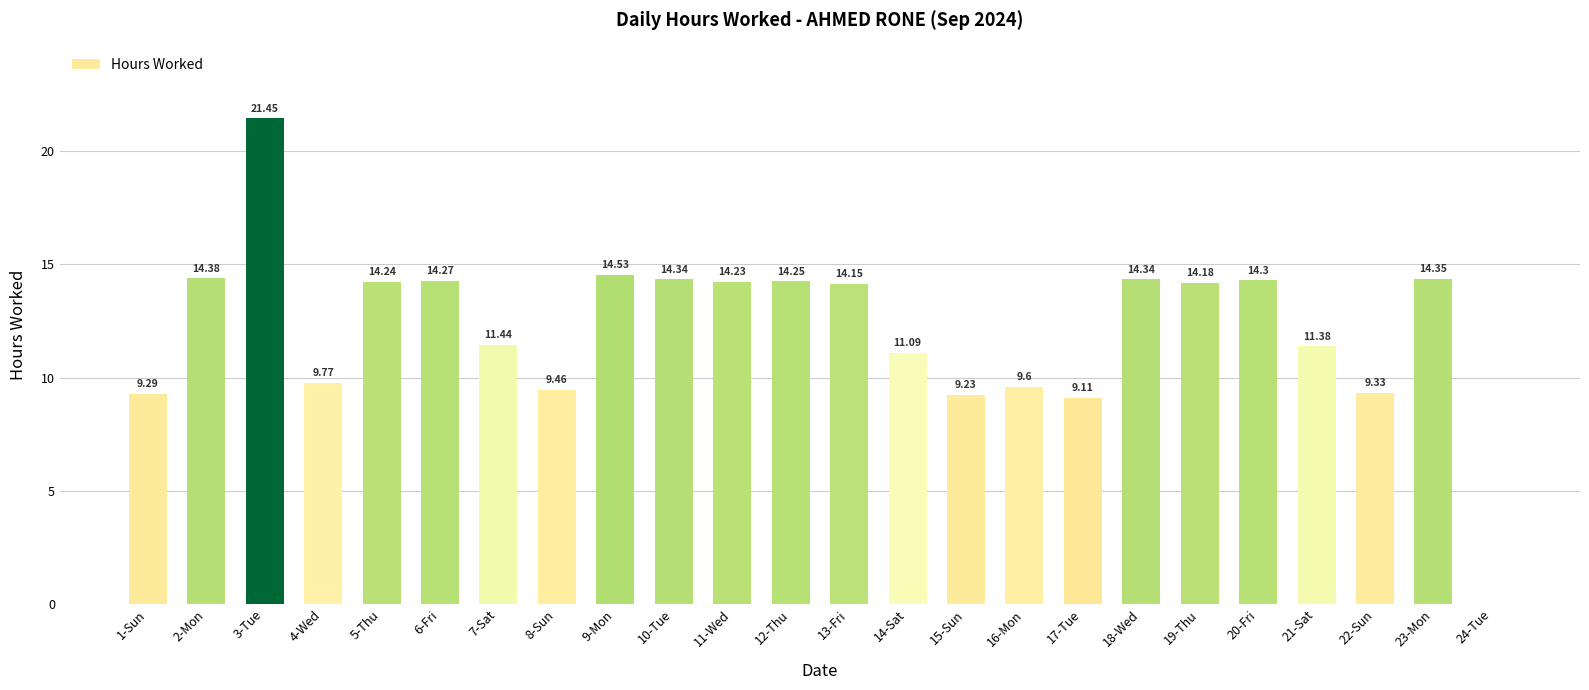

The value at 19-Thu is 21.6. True or false?

False